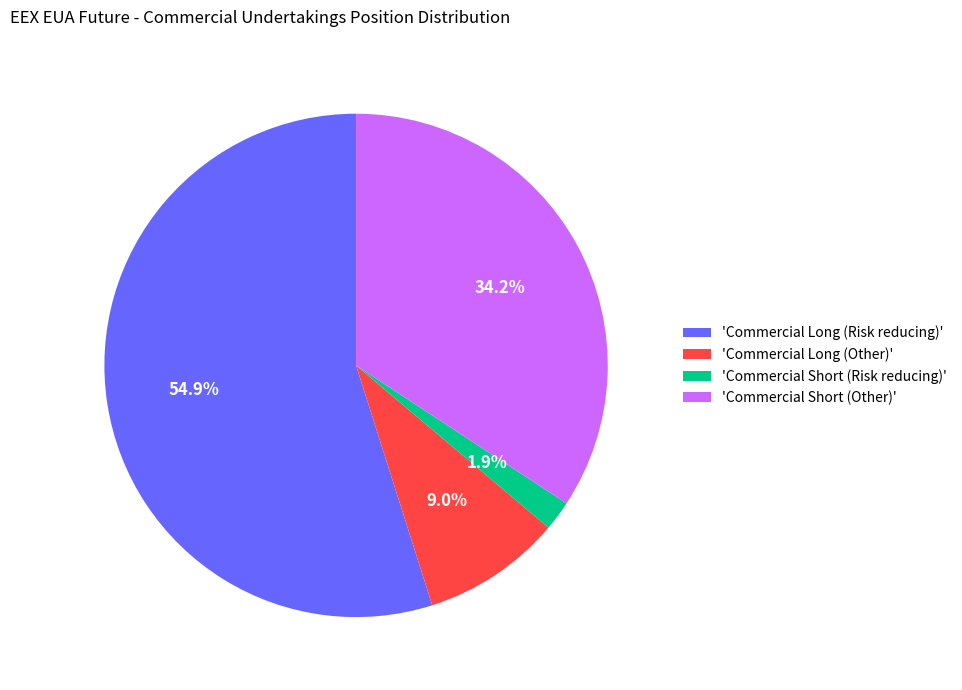

Count the number of slices in the pie.

4